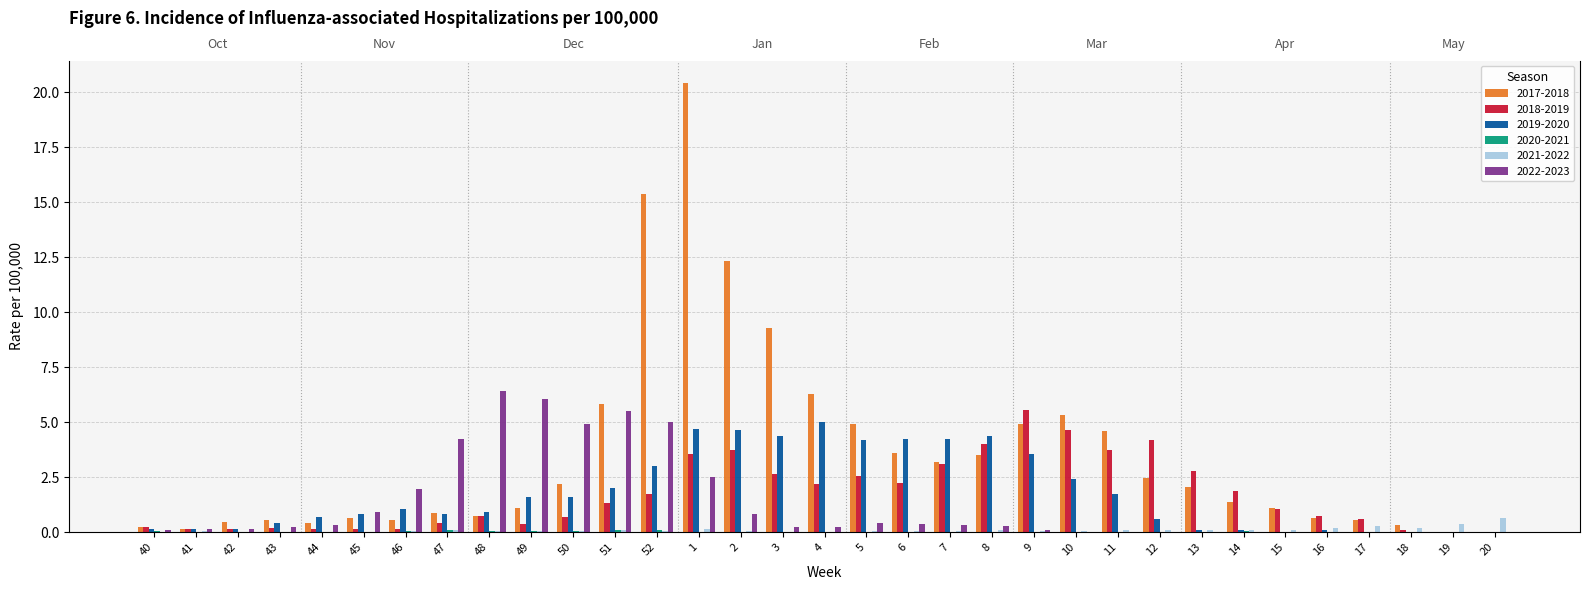

True or false: 2017-2018 has a value of 3.2 at 7.

True